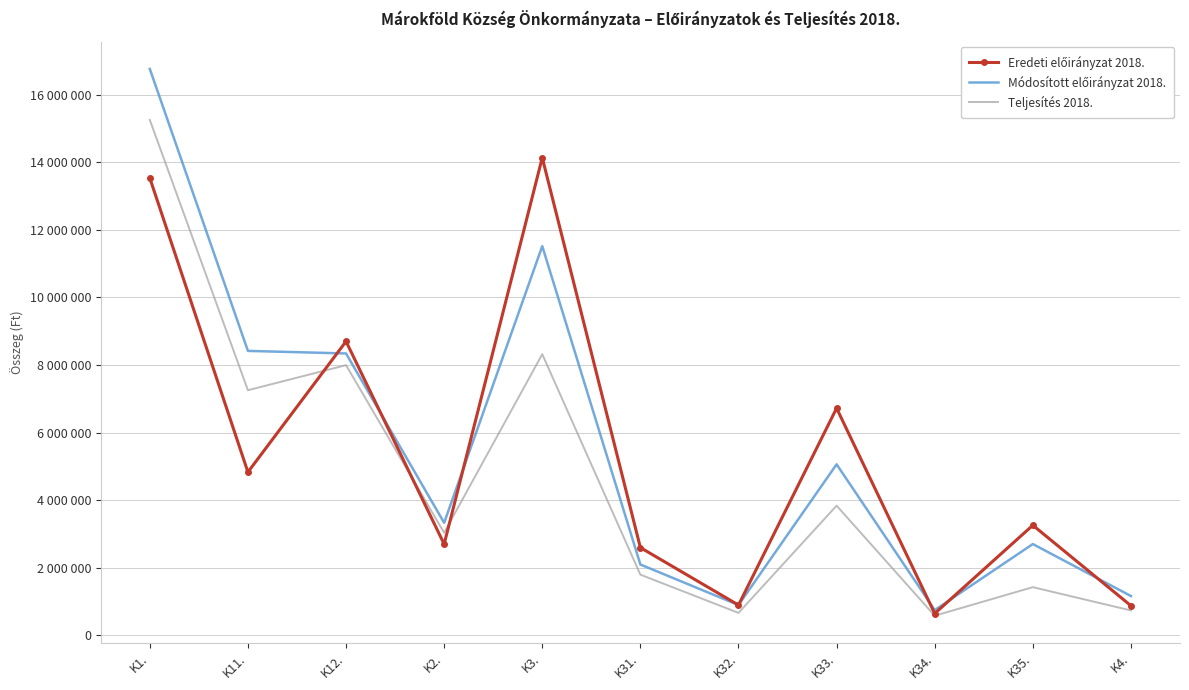

How many intersections are there between Módosított előirányzat 2018. and Eredeti előirányzat 2018.?

6